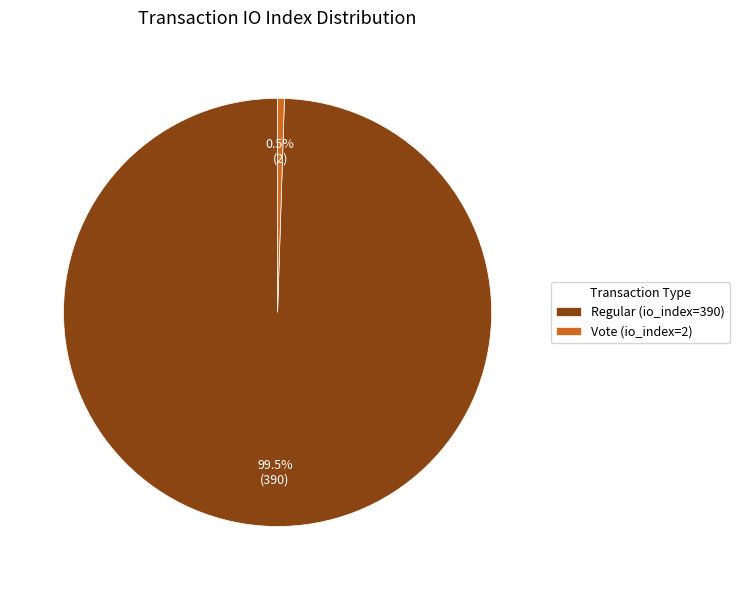

Is it true that Vote (io_index=2) is 11% of the pie?

False